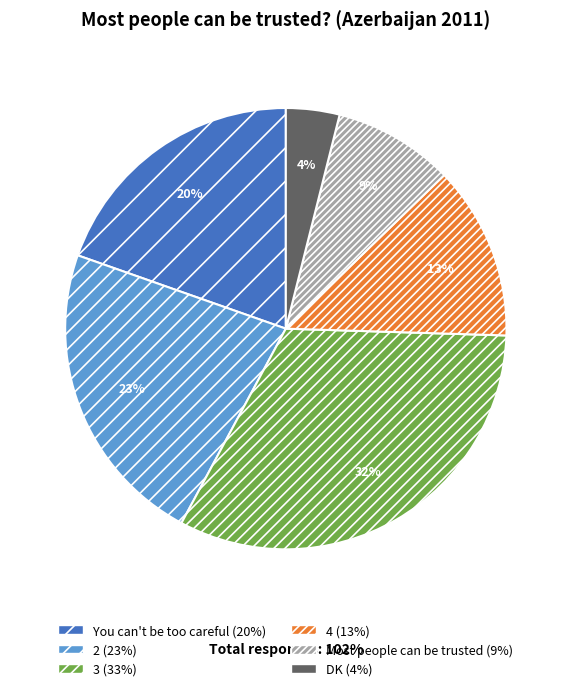

True or false: 3 accounts for 26% of the total.

False